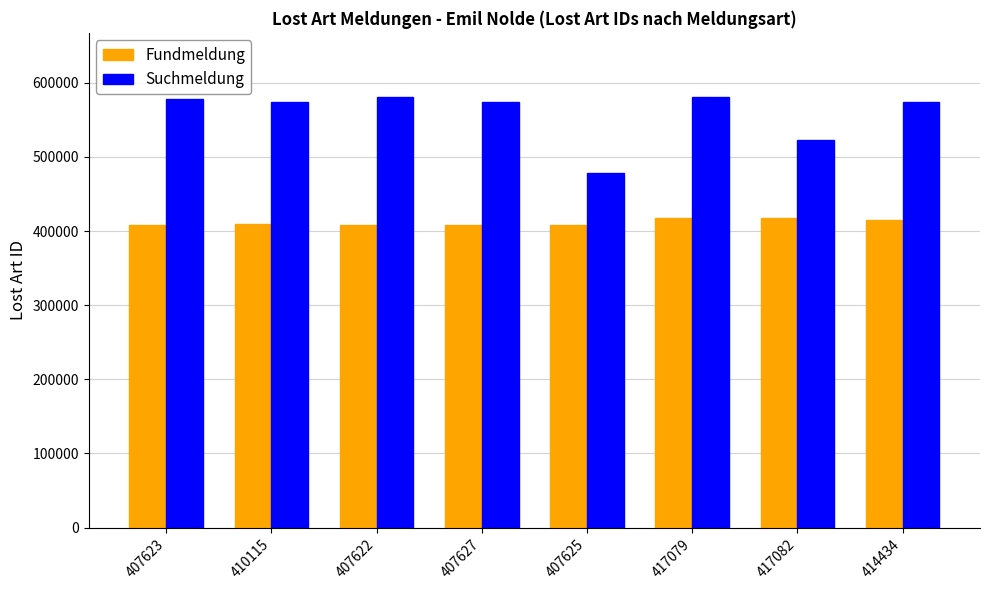

How many data points in Suchmeldung are less than 573932?

4